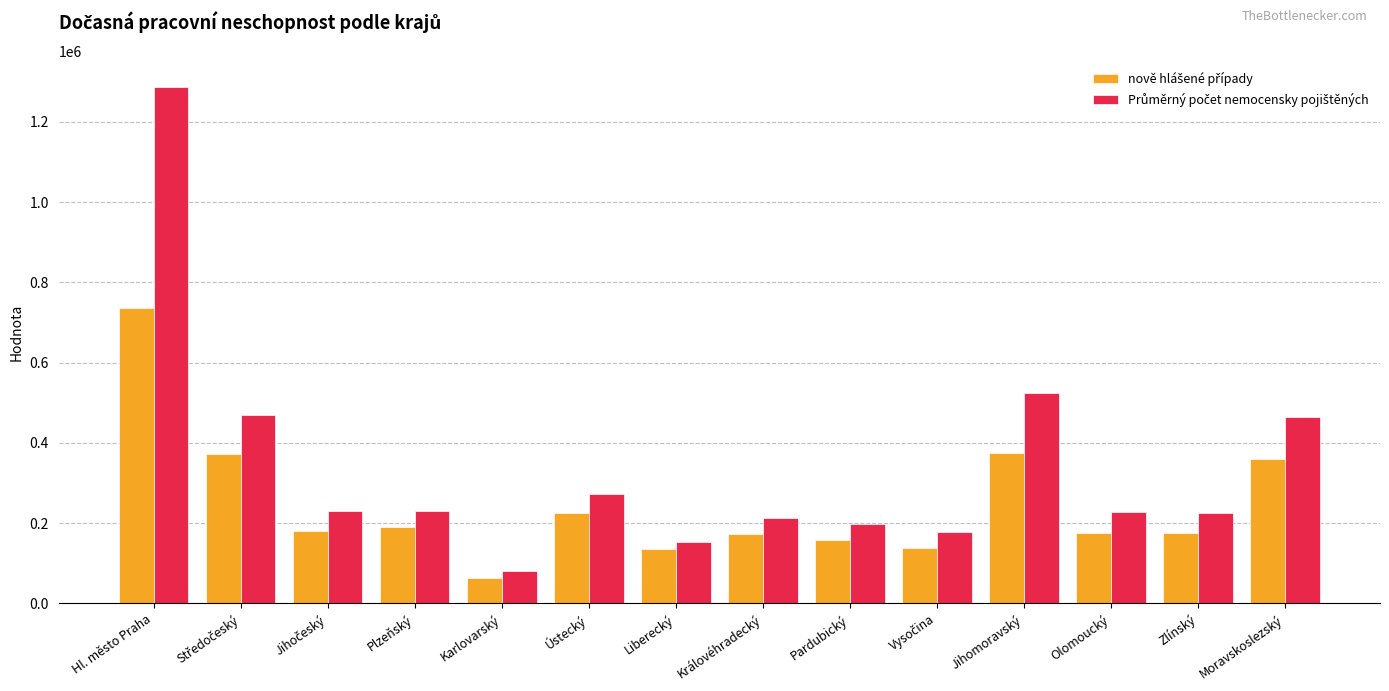

At which category is the sum across all series the highest?

Hl. město Praha